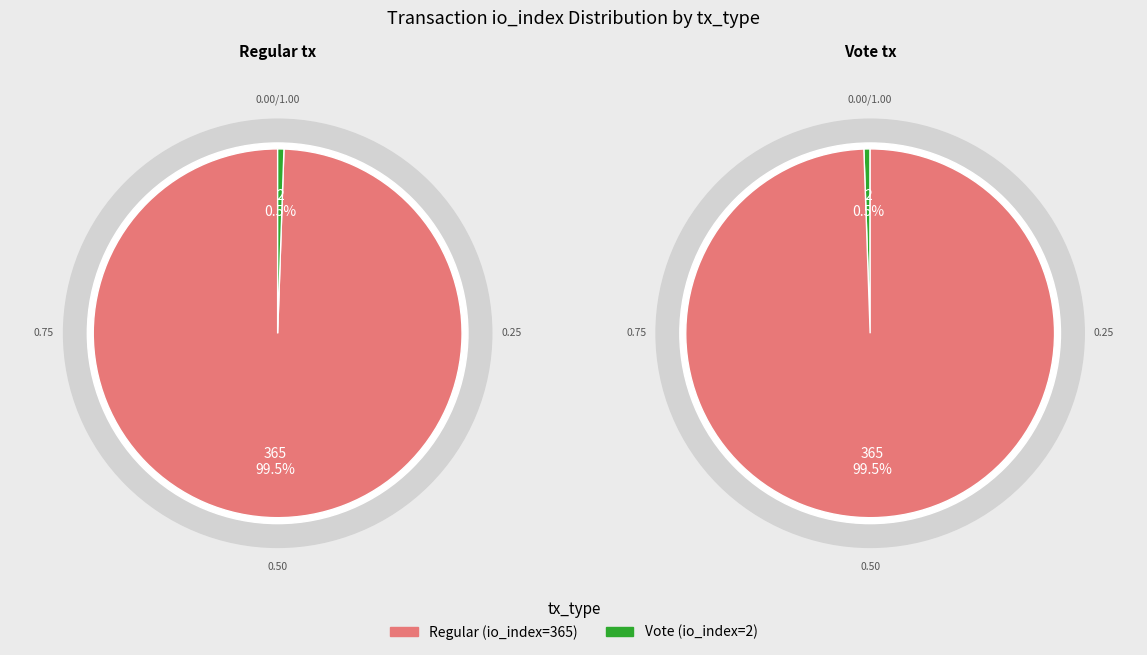

To the nearest percent, what portion does tx_1 (io_index=365) represent?

99%